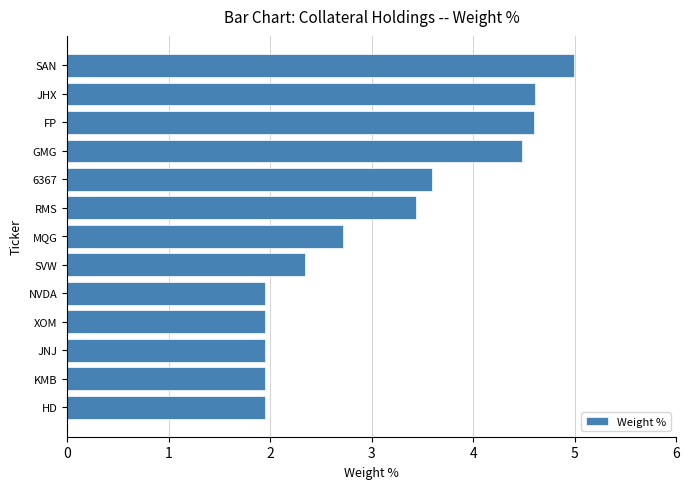

What is the average value?

3.1